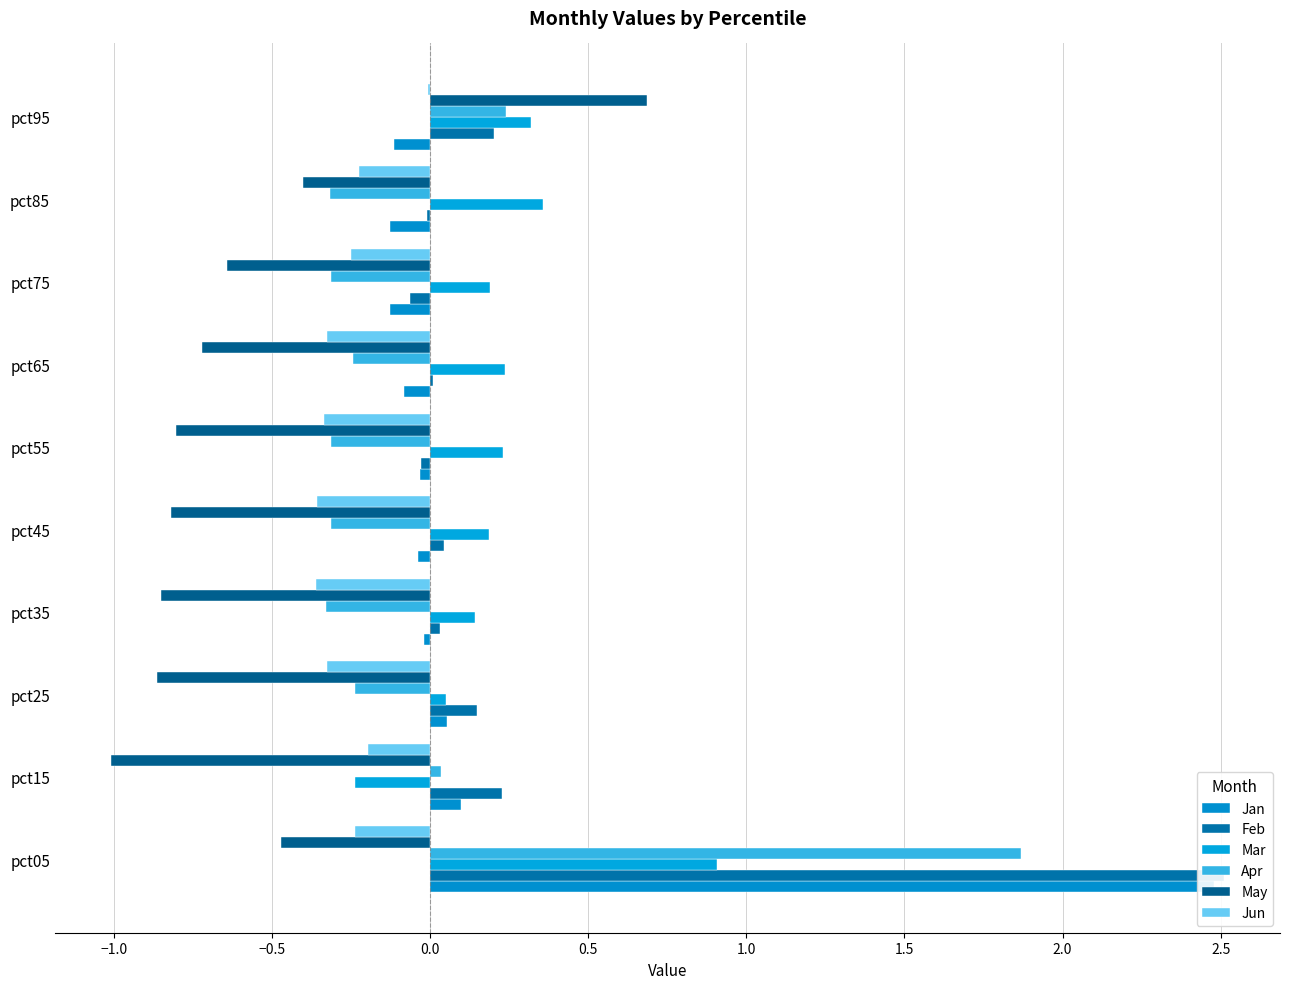

How many data points in May are less than 0?

9